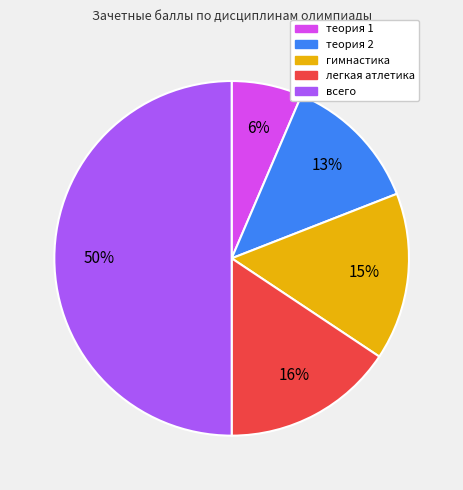

Do теория 2 and гимнастика together represent more than half of the pie?

No